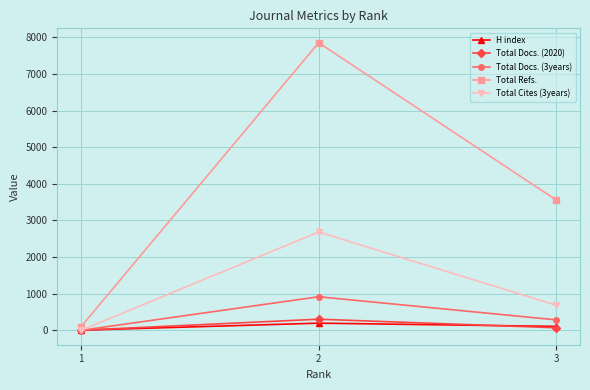

Reading left to right, extract all data points from this chart.

H index: 5	196	108
Total Docs. (2020): 3	304	70
Total Docs. (3years): 0	917	286
Total Refs.: 99	7851	3557
Total Cites (3years): 0	2684	685